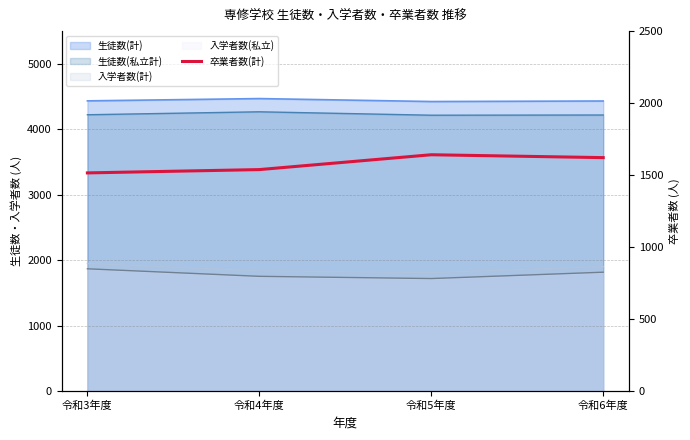

What position from the right is 令和4年度?

3